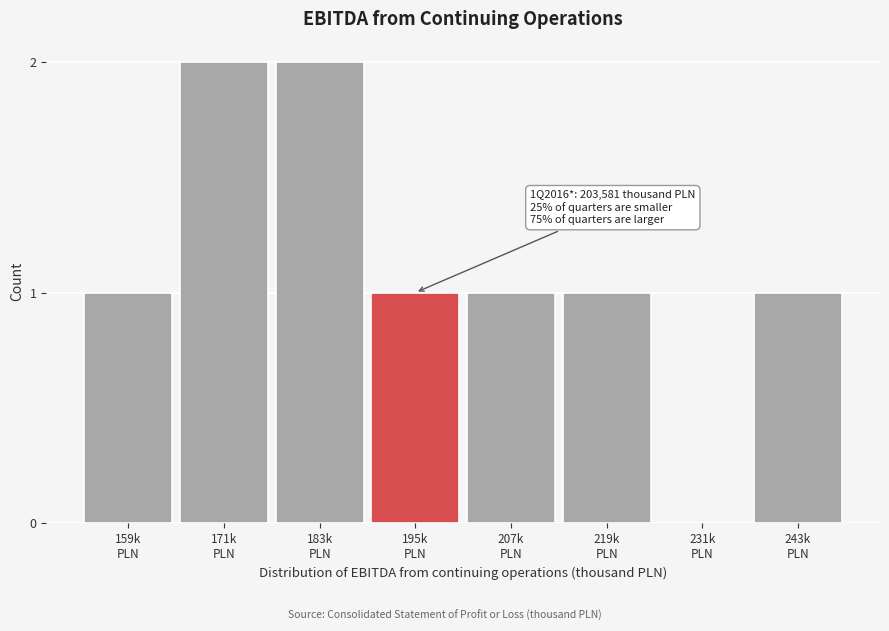

How many values are above zero?

7